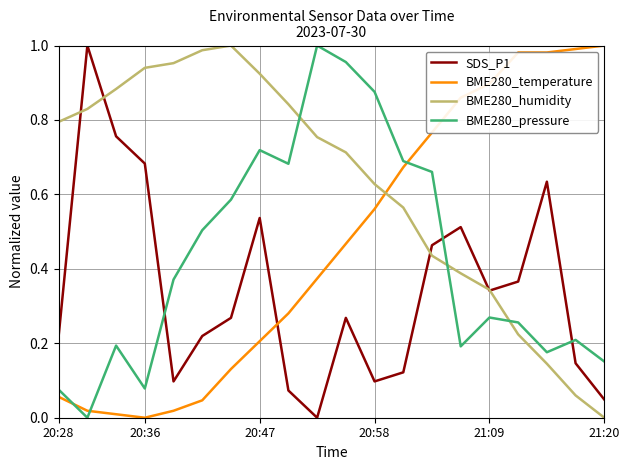

Is this an area chart (filled region under the line)?

No